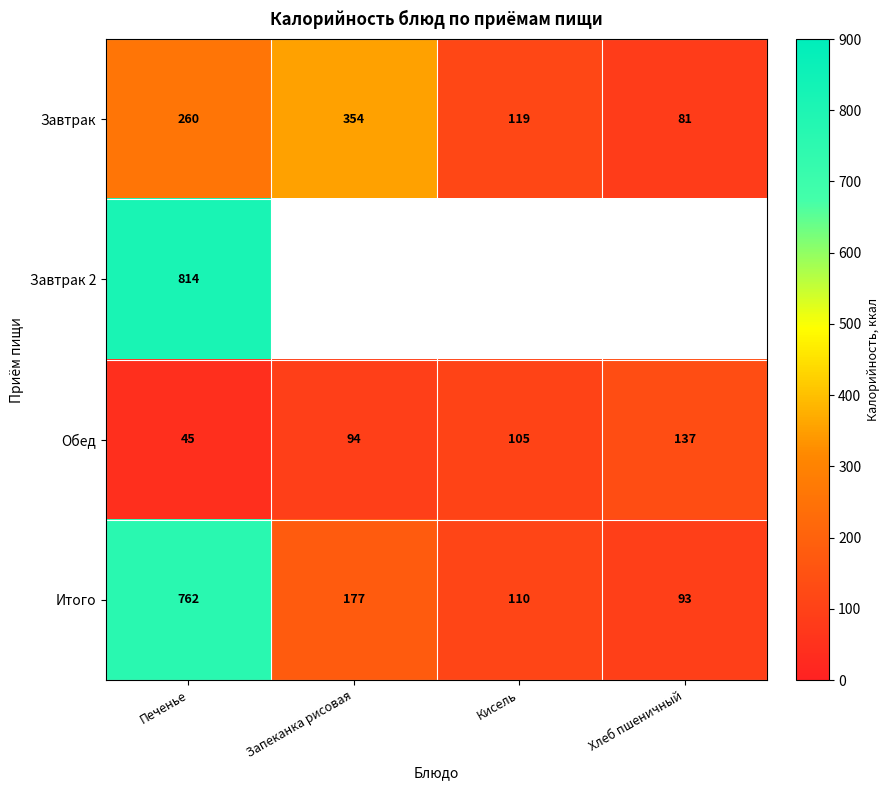

Where does the Итого series first go above 177?

Печенье